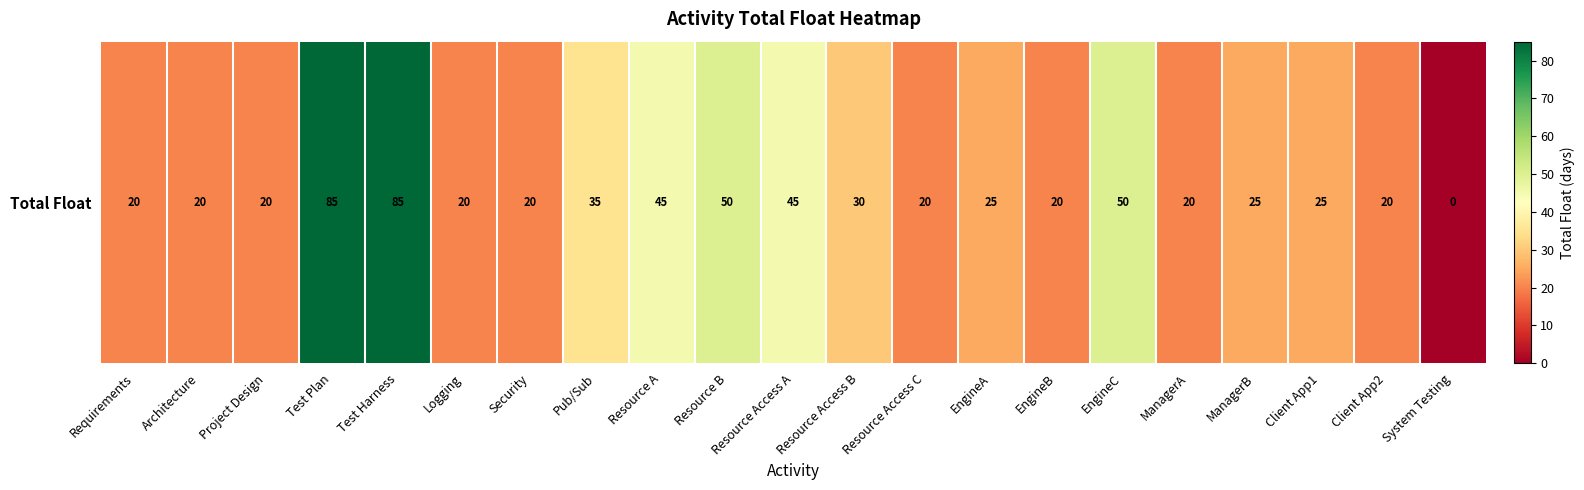

Reading left to right, extract all data points from this chart.

Requirements=20	Architecture=20	Project Design=20	Test Plan=85	Test Harness=85	Logging=20	Security=20	Pub/Sub=35	Resource A=45	Resource B=50	Resource Access A=45	Resource Access B=30	Resource Access C=20	EngineA=25	EngineB=20	EngineC=50	ManagerA=20	ManagerB=25	Client App1=25	Client App2=20	System Testing=0